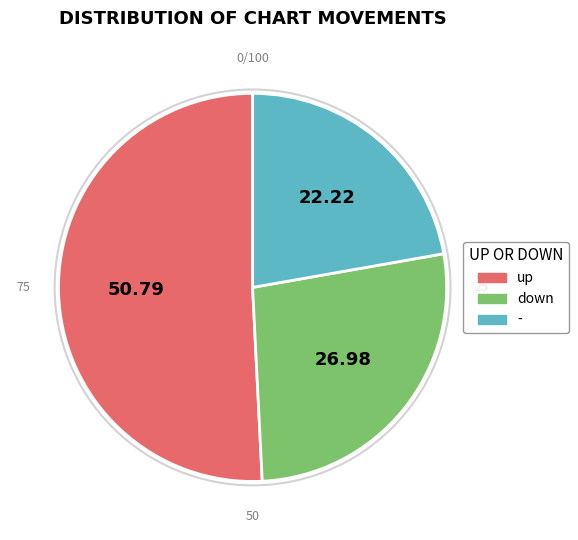

Do up and down together represent more than half of the pie?

Yes